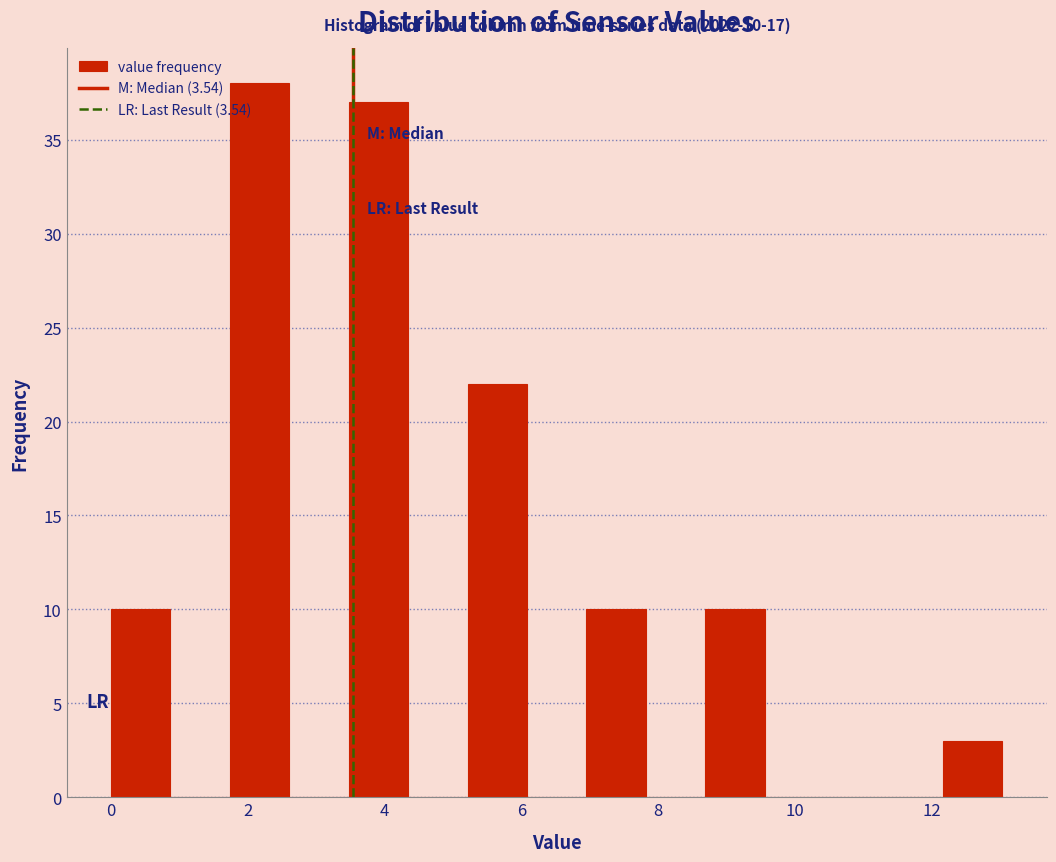

Which range on the x-axis has the tallest bar?

1.8 to 2.6